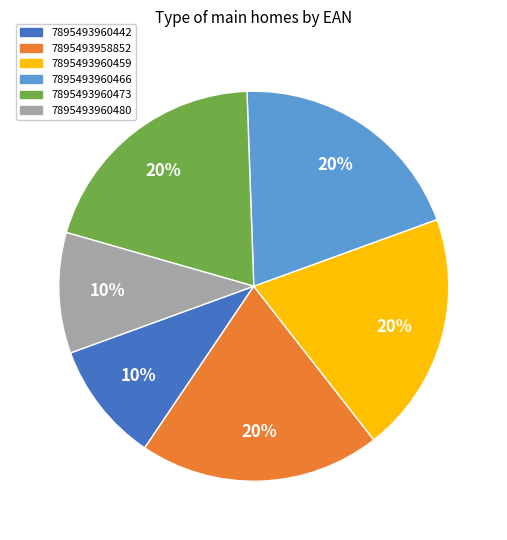

To the nearest percent, what portion does 7895493958852 represent?

20%